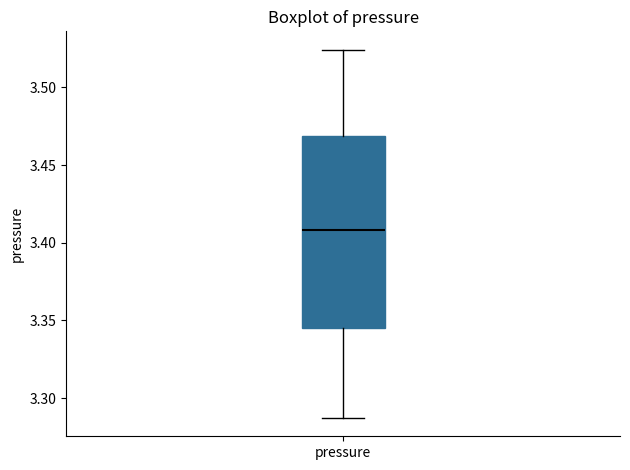

Read this box plot against the y-axis: the position of the median line, the range covered by the box, and the ends of both whiskers. The values are not printed on the chart, so give them approximately, as read against the axis.

median 3.410, box 3.345 to 3.470, whiskers 3.285 to 3.525